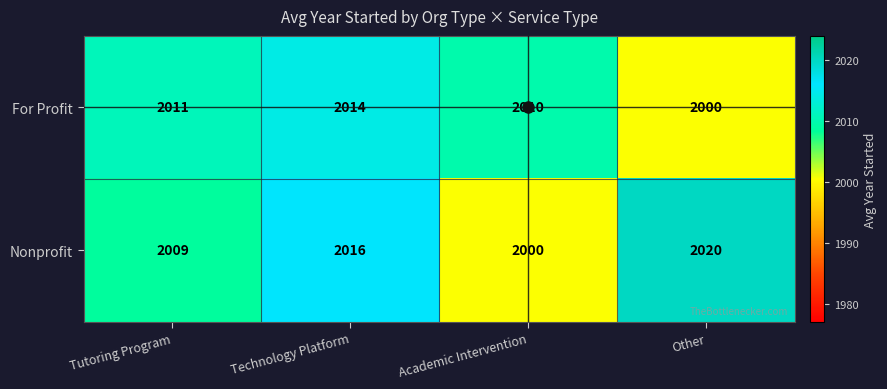

Rank the series by their maximum value, from lowest to highest.

For Profit, Nonprofit